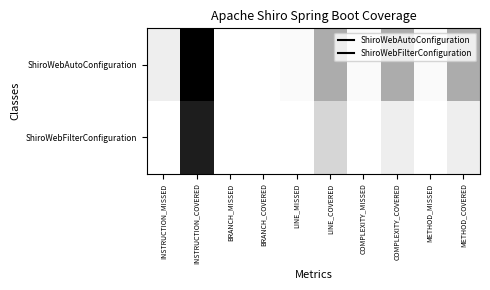

At which category does the chart reach its minimum across all series?

BRANCH_MISSED